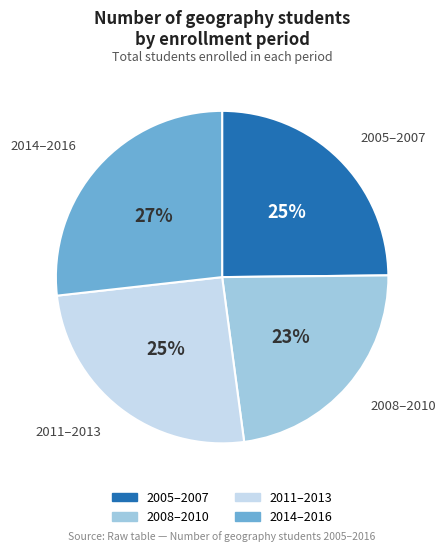

Is there any slice that represents more than half of the pie?

No